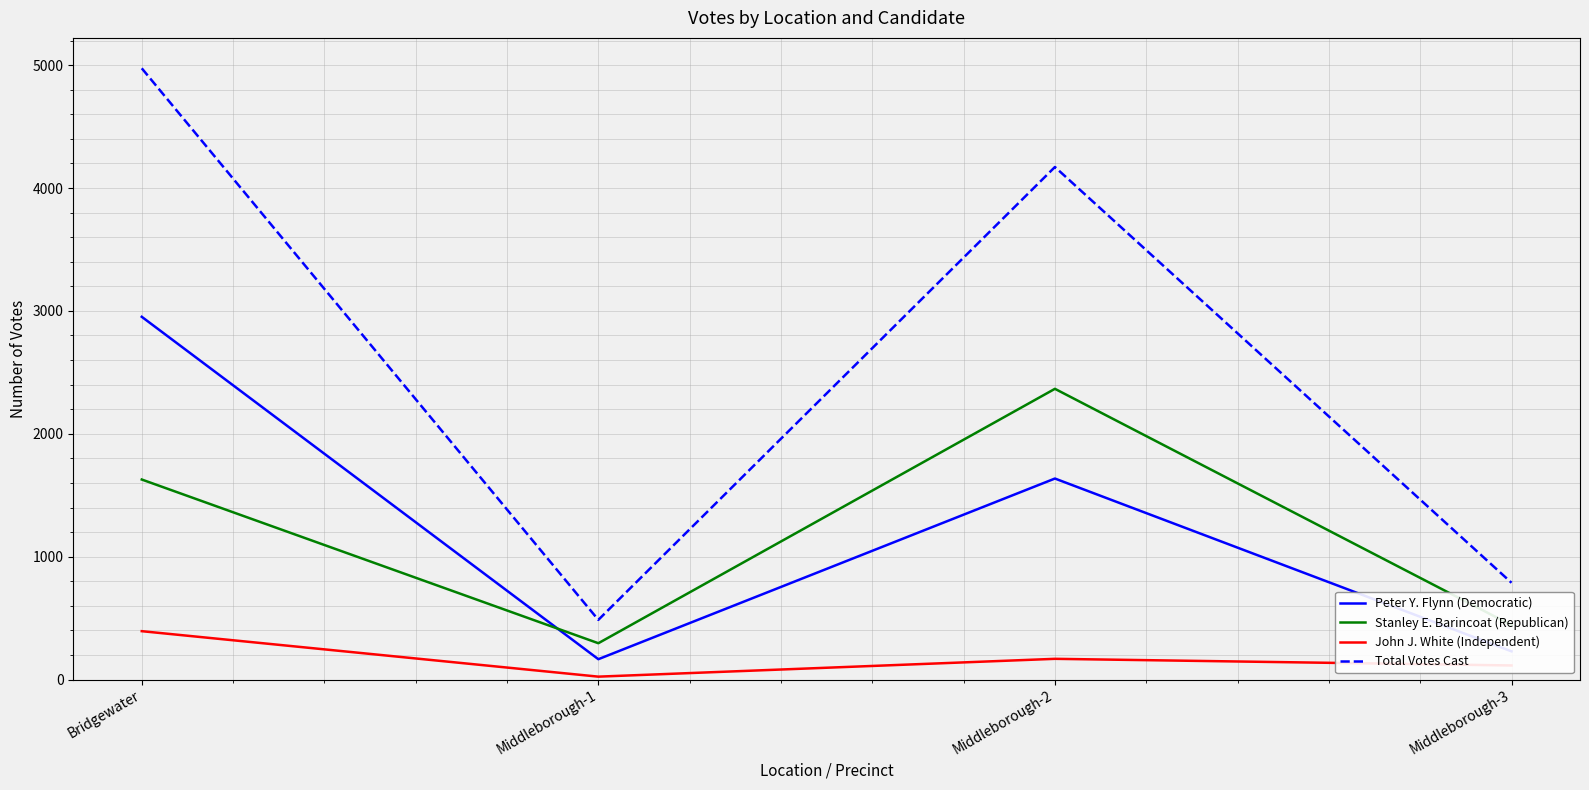

How many categories are shown in the chart?

4